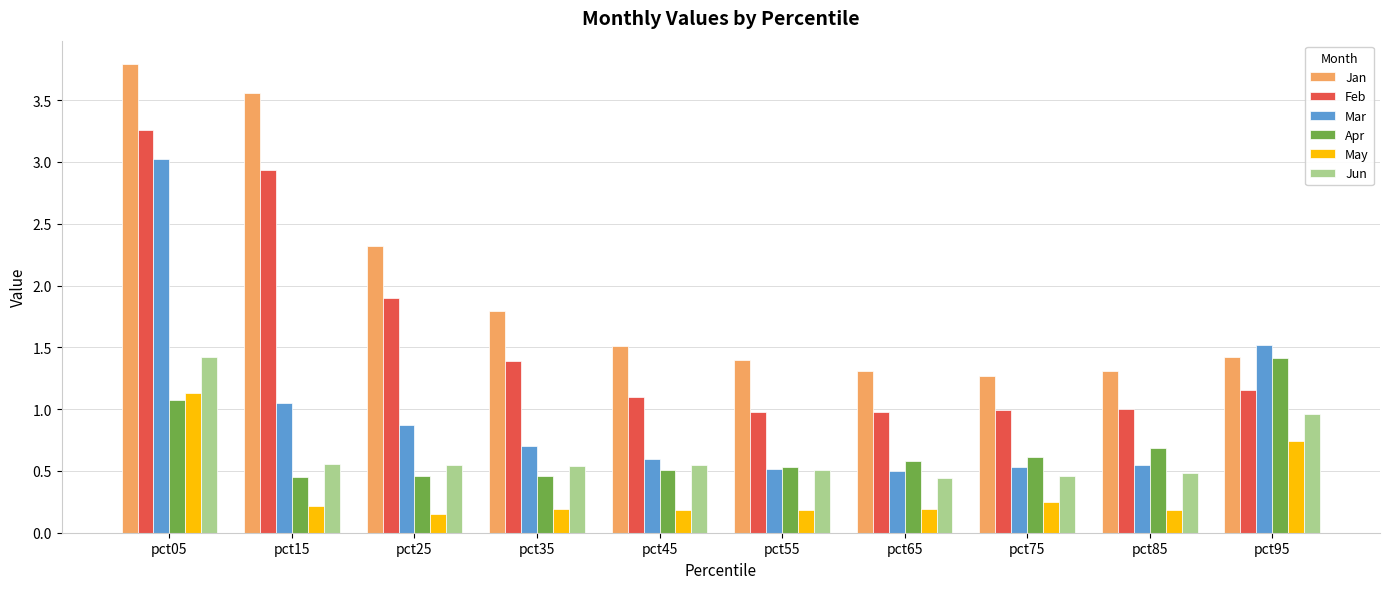

Is it true that Apr equals 1.1 at pct85?

False